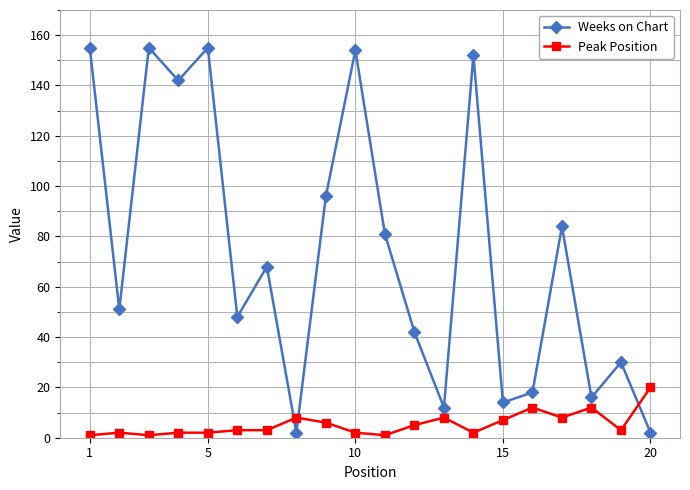

Which series has the largest total across all categories?

Weeks on Chart